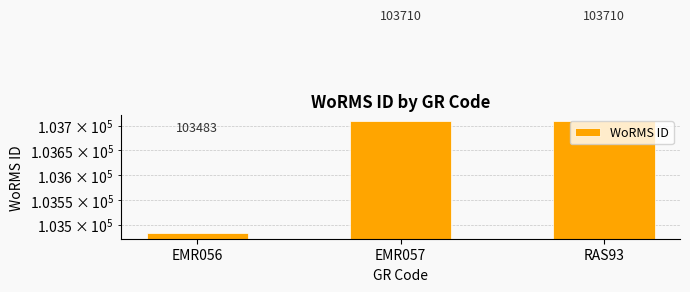

Rank the categories by value from highest to lowest.

EMR057, RAS93, EMR056